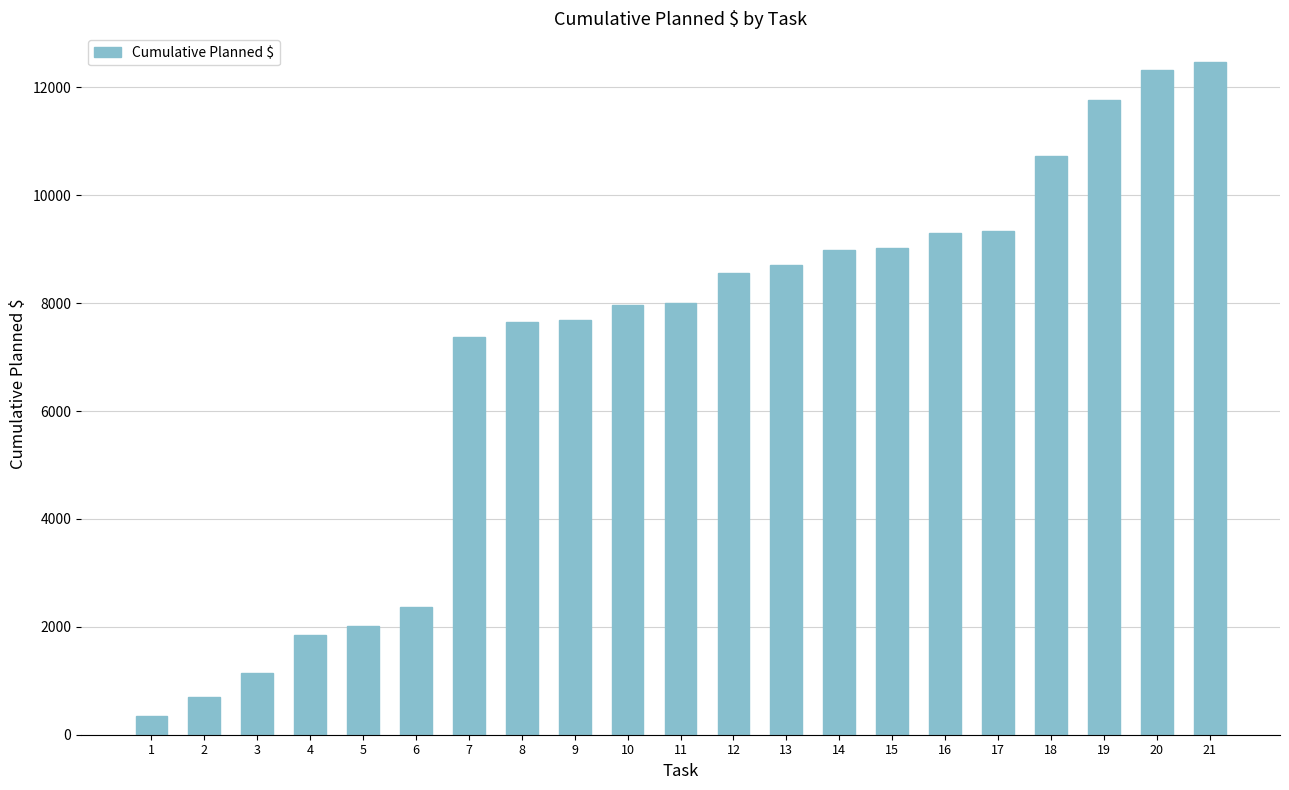

What is the value of the 11th bar from the left?

7998